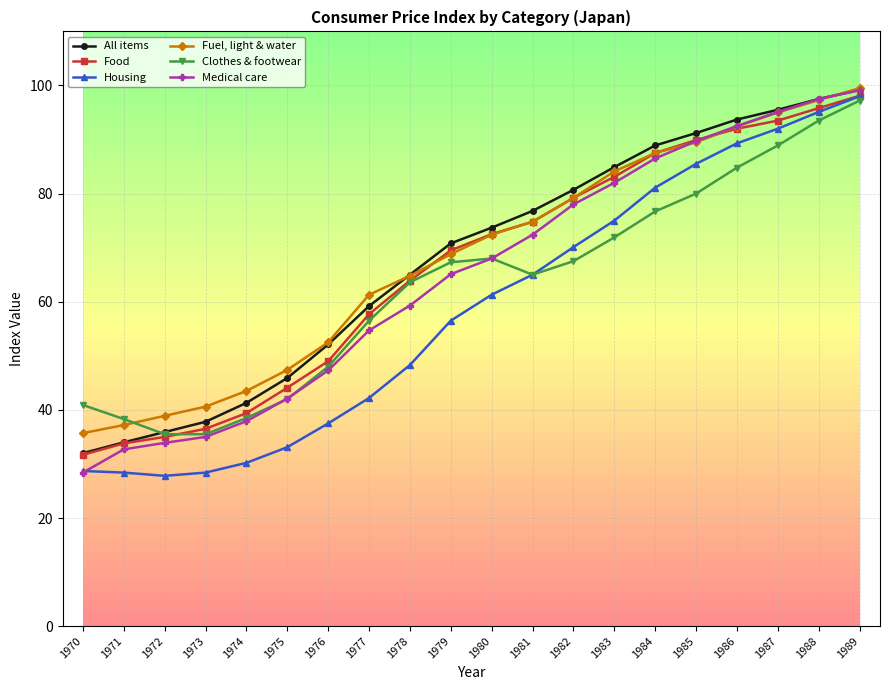

What is the difference between the maximum and minimum values in the Fuel, light & water series?

63.8